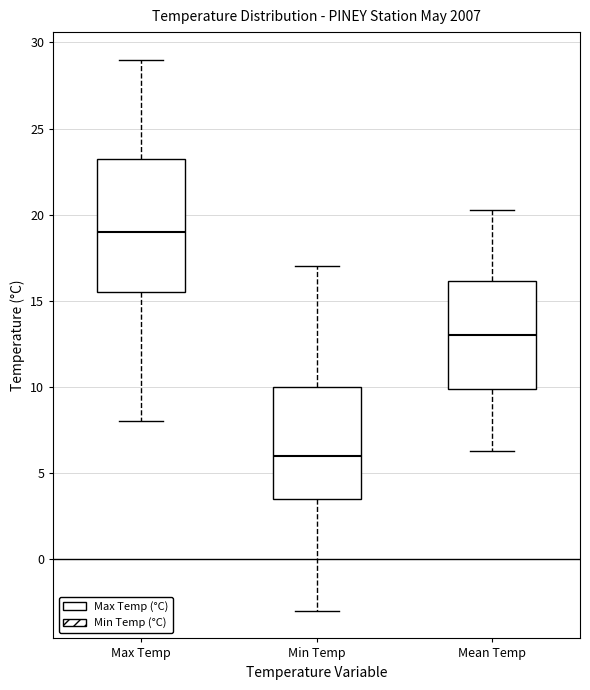

Reading left to right, transcribe this box plot: for each box, give where its median line is, the range the box spans, and where its two whiskers end, as read against the y-axis. The values are not printed on the chart, so give them approximately, as read against the axis.

Max Temp: median 19.0, box 15.5 to 23.5, whiskers 8.0 to 29.0
Min Temp: median 6.0, box 3.5 to 10.0, whiskers -3.0 to 17.0
Mean Temp: median 13.0, box 10.0 to 16.0, whiskers 6.5 to 20.5